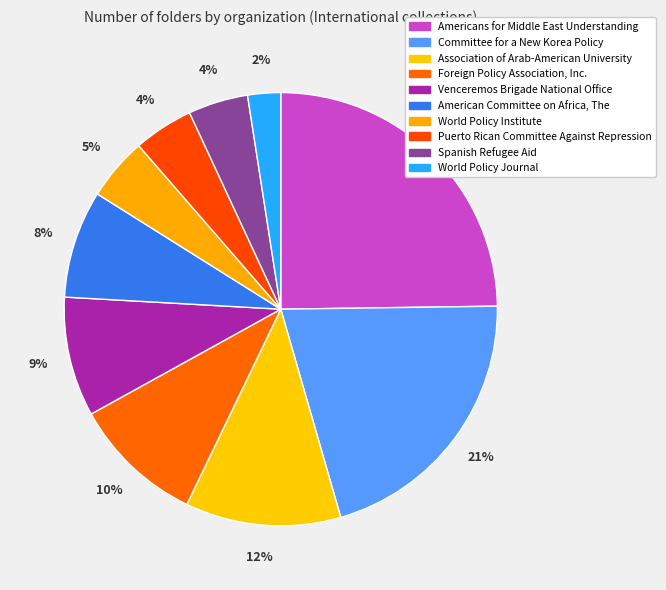

Do Spanish Refugee Aid and World Policy Institute together represent more than half of the pie?

No